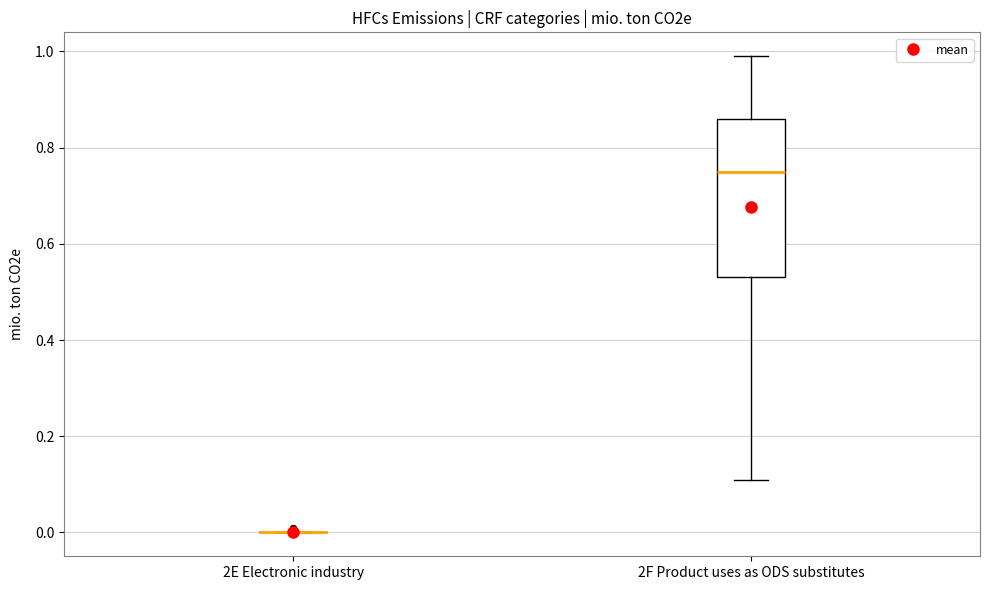

Which box is the tallest, from its lower edge to its upper edge?

2F Product uses as ODS substitutes